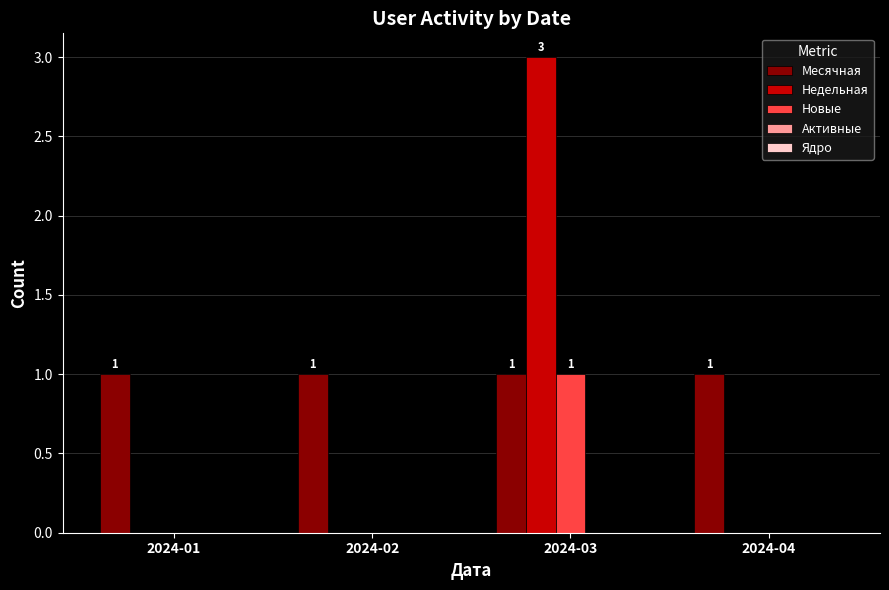

Which series changed the most between 2024-02 and 2024-03?

Недельная